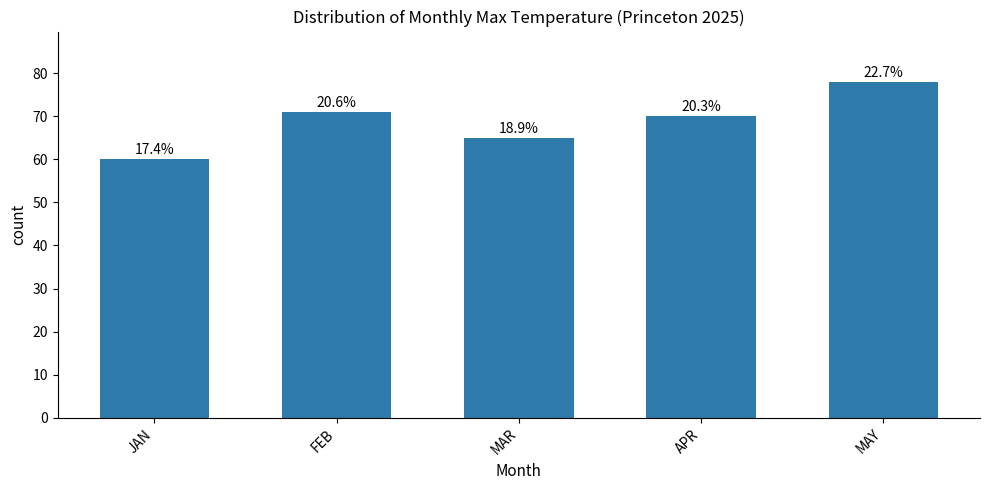

Does the chart contain any negative values?

No